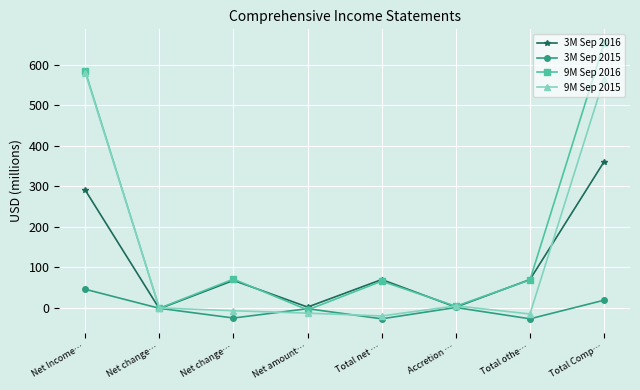

How many interior local valleys does the 9M Sep 2015 series have?

2